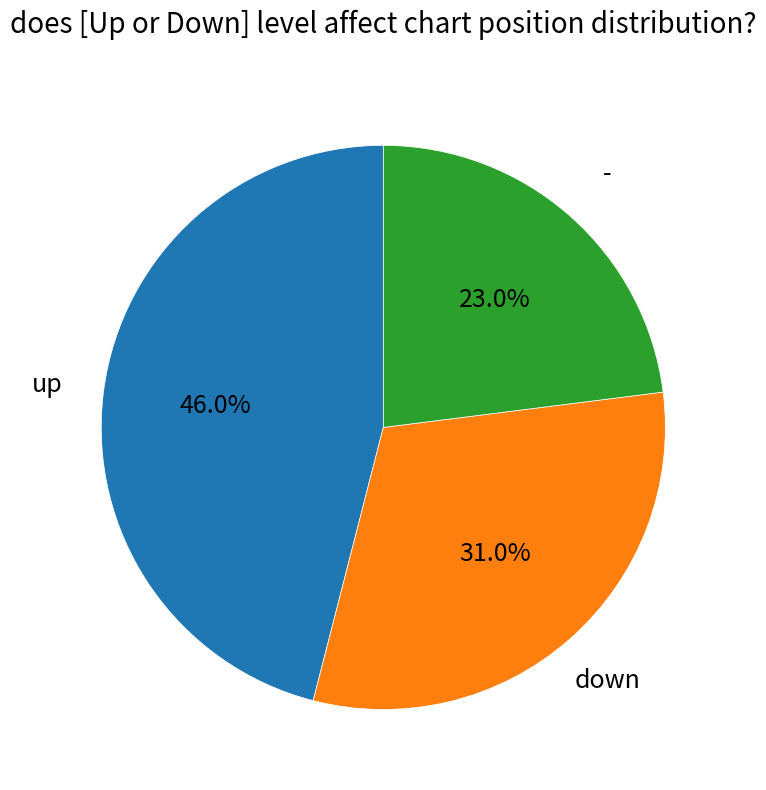

Between - and down, which is larger?

down